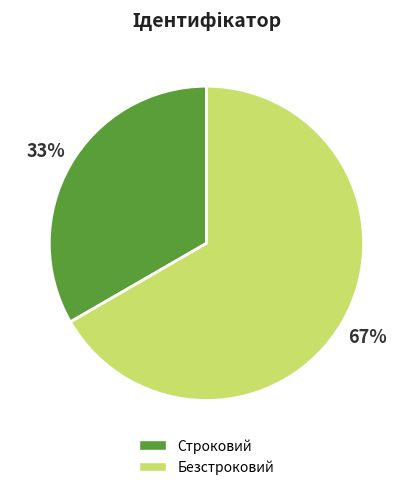

To the nearest percent, what percentage of the pie is Безстроковий?

67%